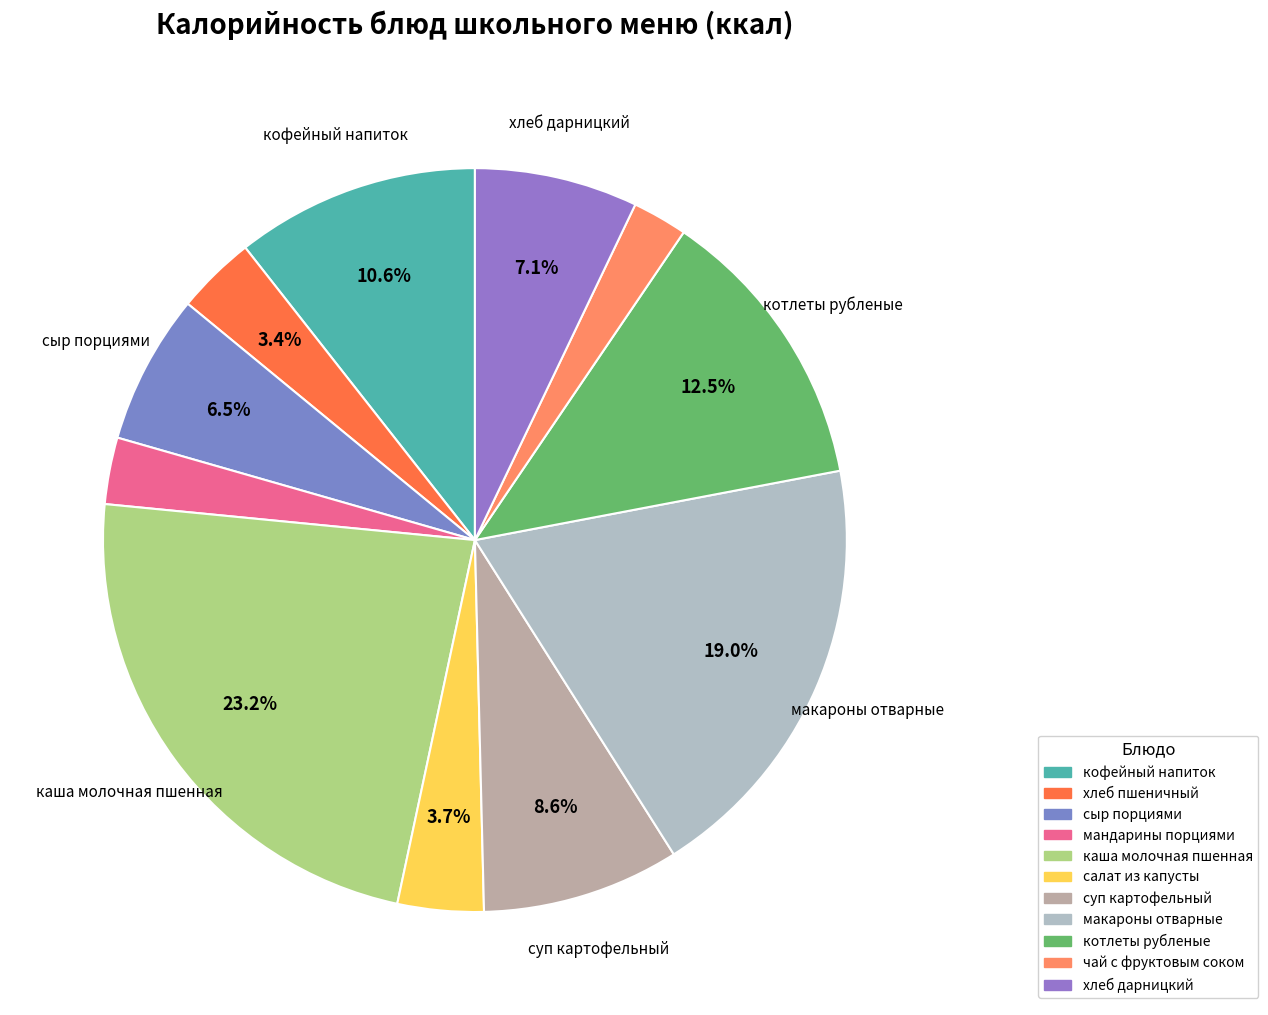

What is the ratio of the value at салат из капусты to the value at макароны отварные?

0.2